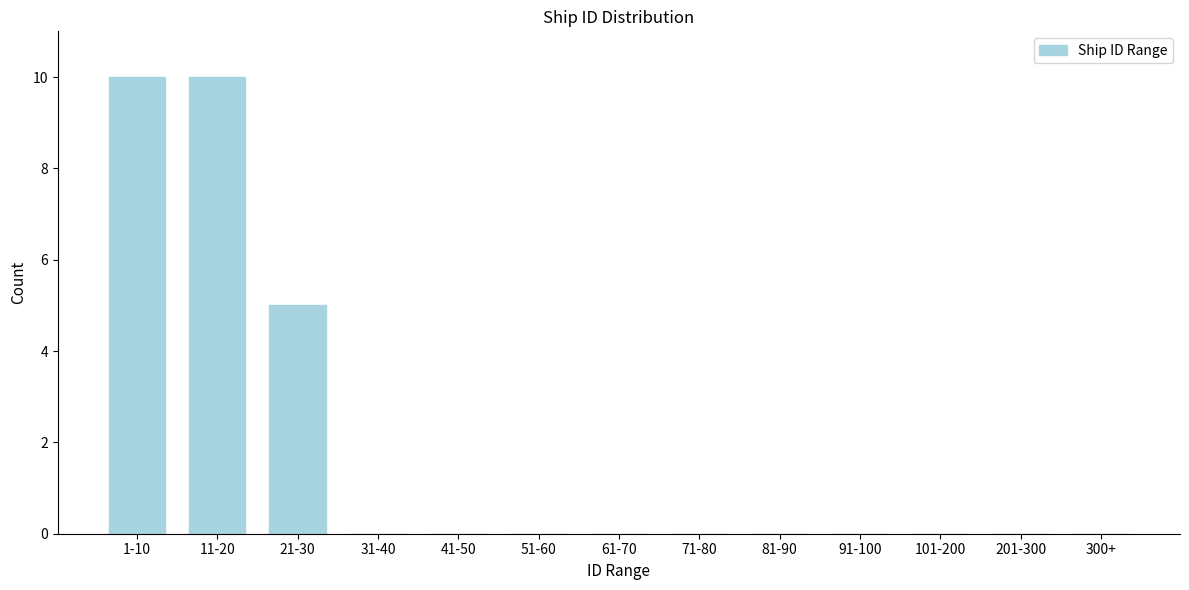

Reading left to right, transcribe all the data shown in this chart.

1-10=10	11-20=10	21-30=5	31-40=0	41-50=0	51-60=0	61-70=0	71-80=0	81-90=0	91-100=0	101-200=0	201-300=0	300+=0